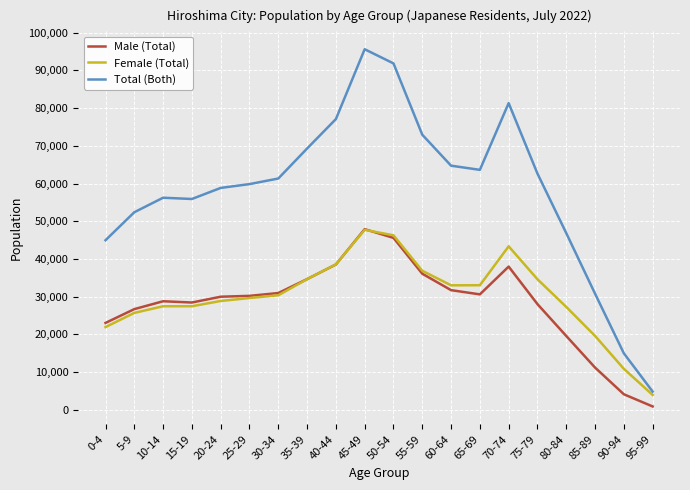

The Female (Total) series shows 9722 at 10-14. True or false?

False